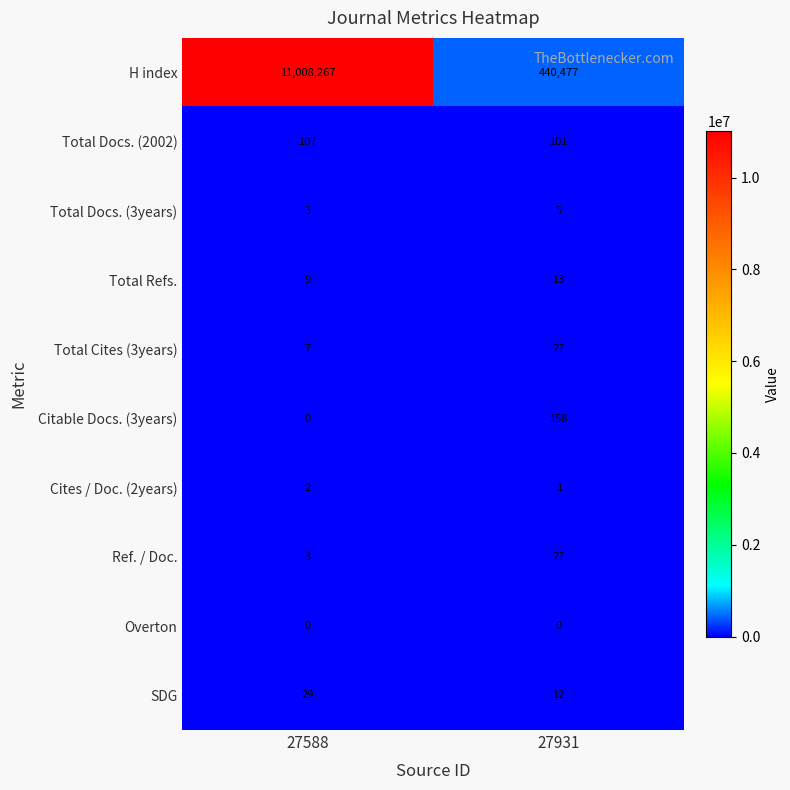

Is it true that SDG equals 18 at 27931?

False